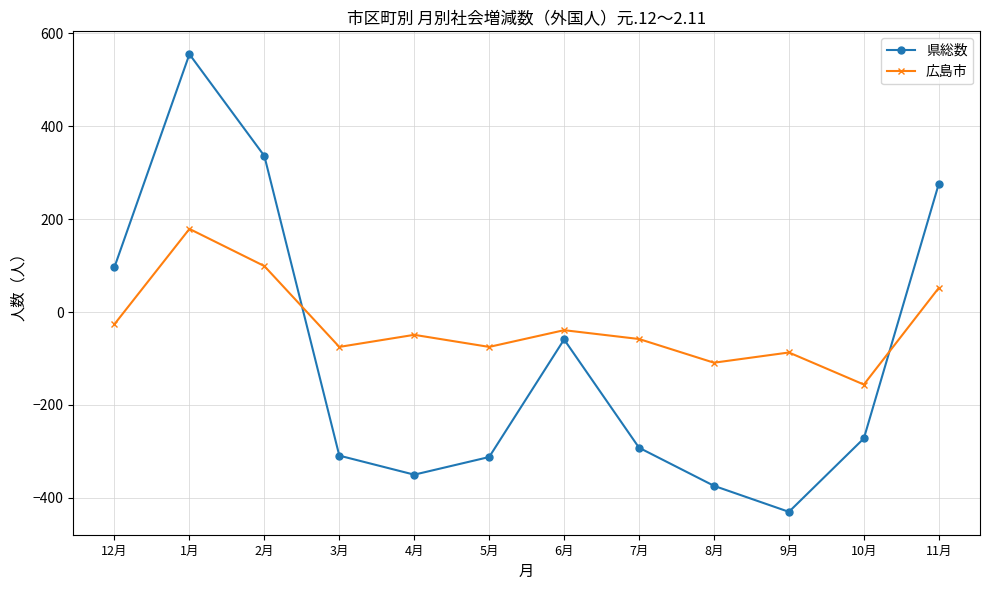

Which series has the widest spread of values?

県総数